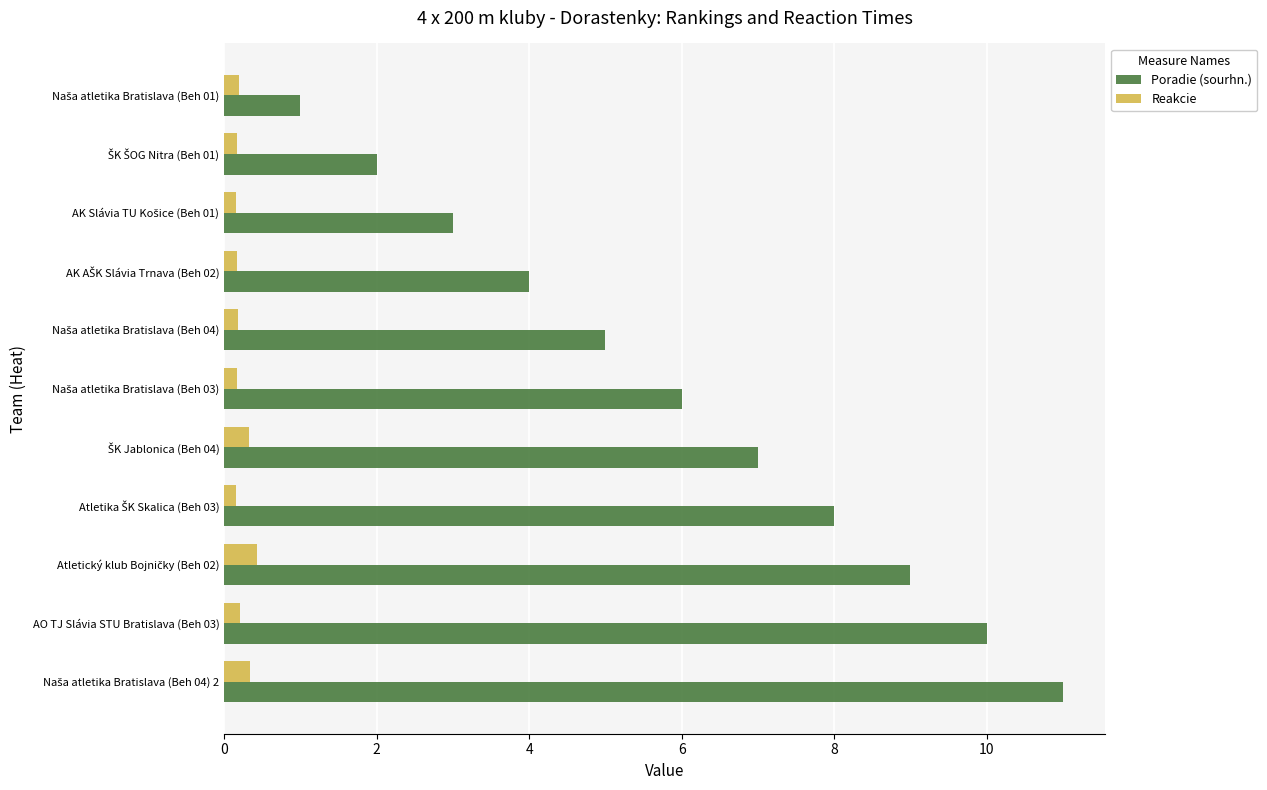

List the series in order of their overall mean, lowest first.

Reakcie, Poradie (sourhn.)